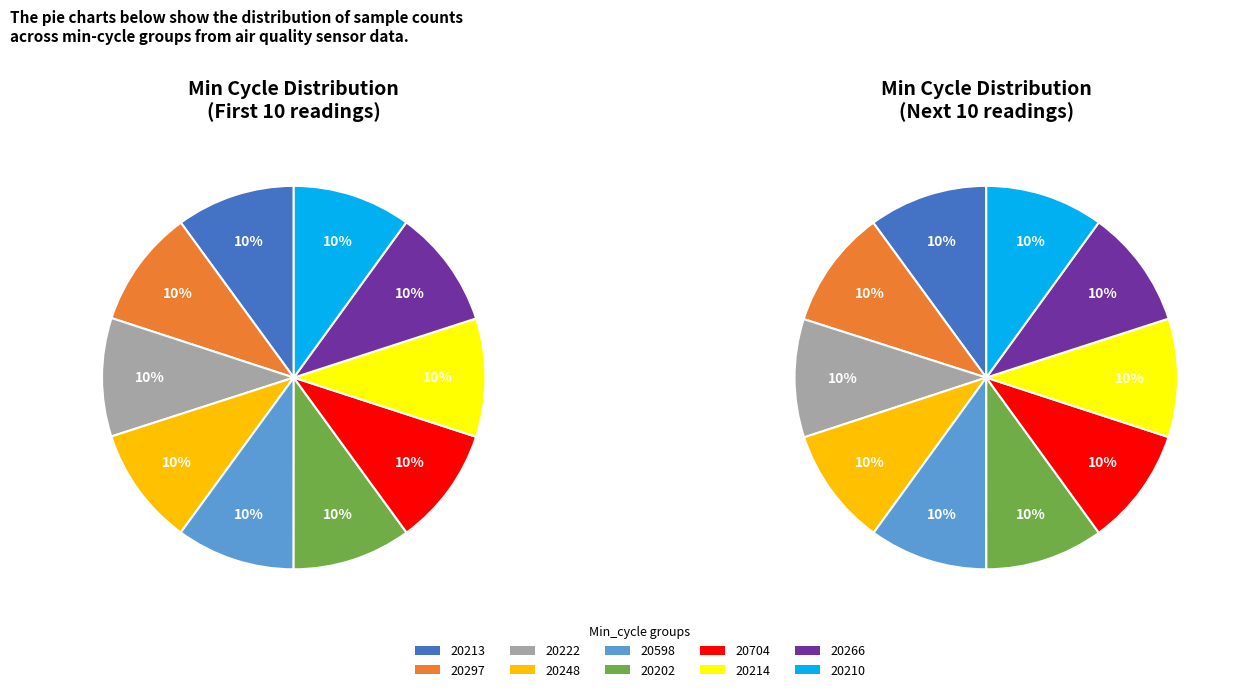

How many segments does this pie chart have?

20